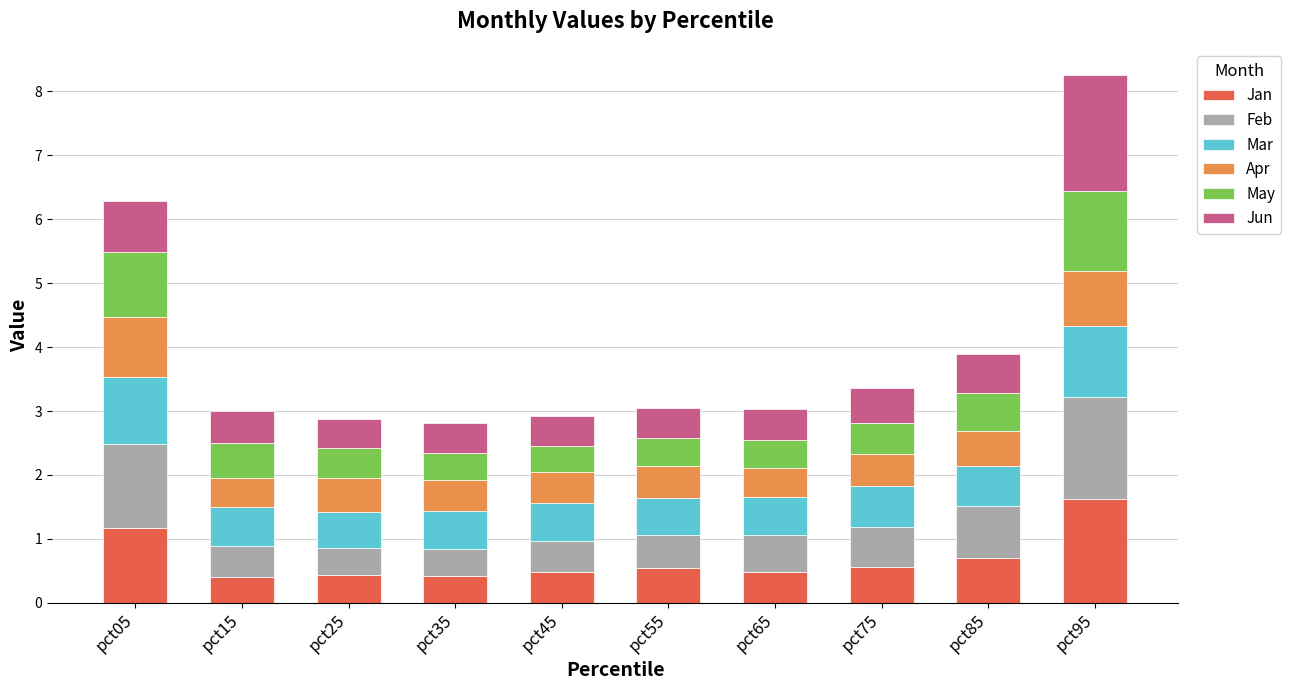

What is the lowest value of the Jan series?

0.4